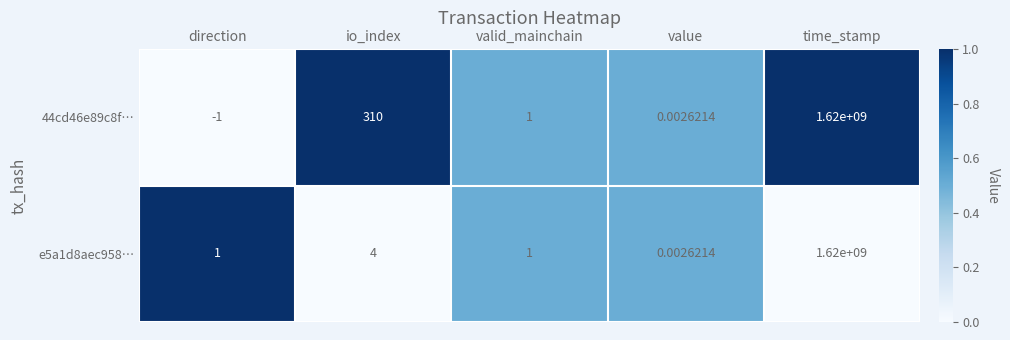

Which category has the lowest value in the e5a1d8aec958… series?

value